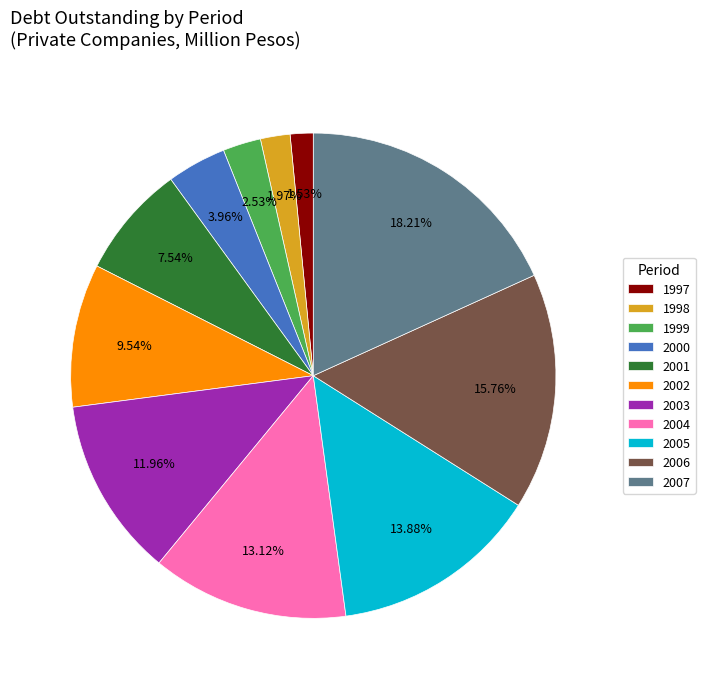

Do 2006 and 2004 together represent more than half of the pie?

No